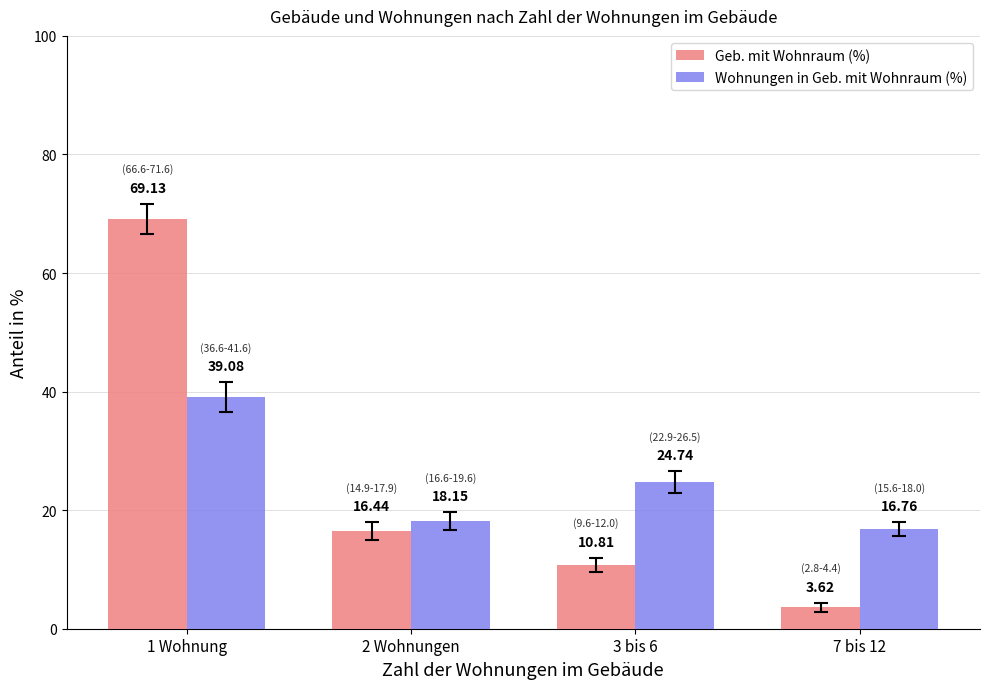

The Geb. mit Wohnraum (%) series shows 10.8 at 3 bis 6. True or false?

True